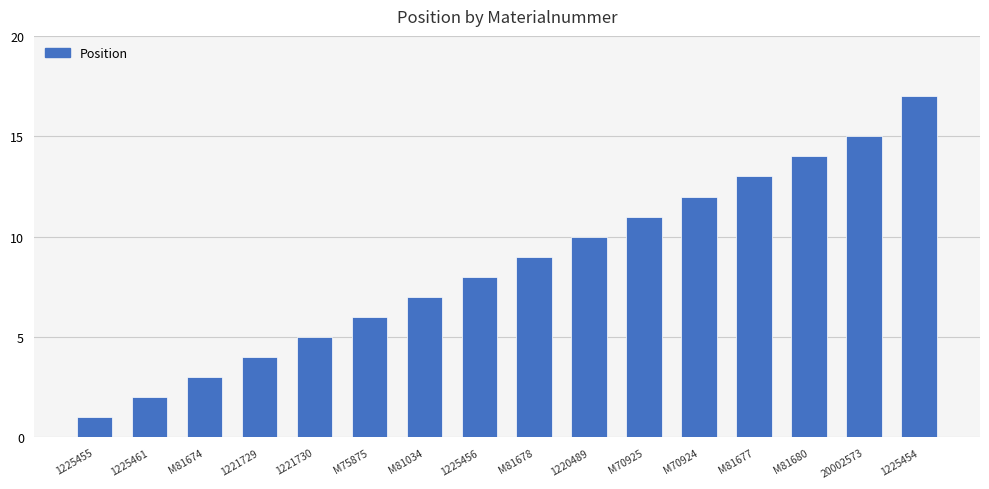

The chart shows a value of 10 at M81034. True or false?

False